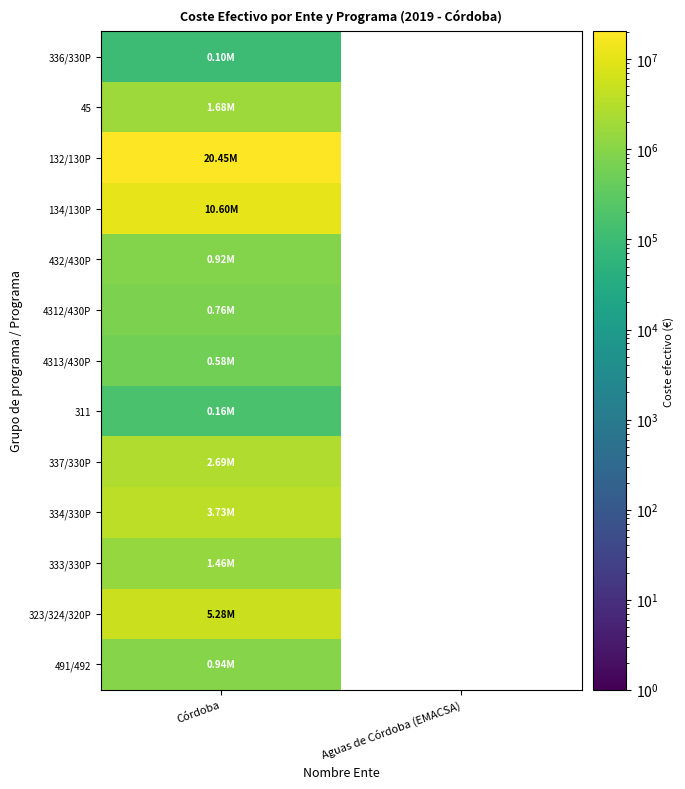

List the labels in order of 134/130P value, smallest first.

Aguas de Córdoba (EMACSA), Córdoba